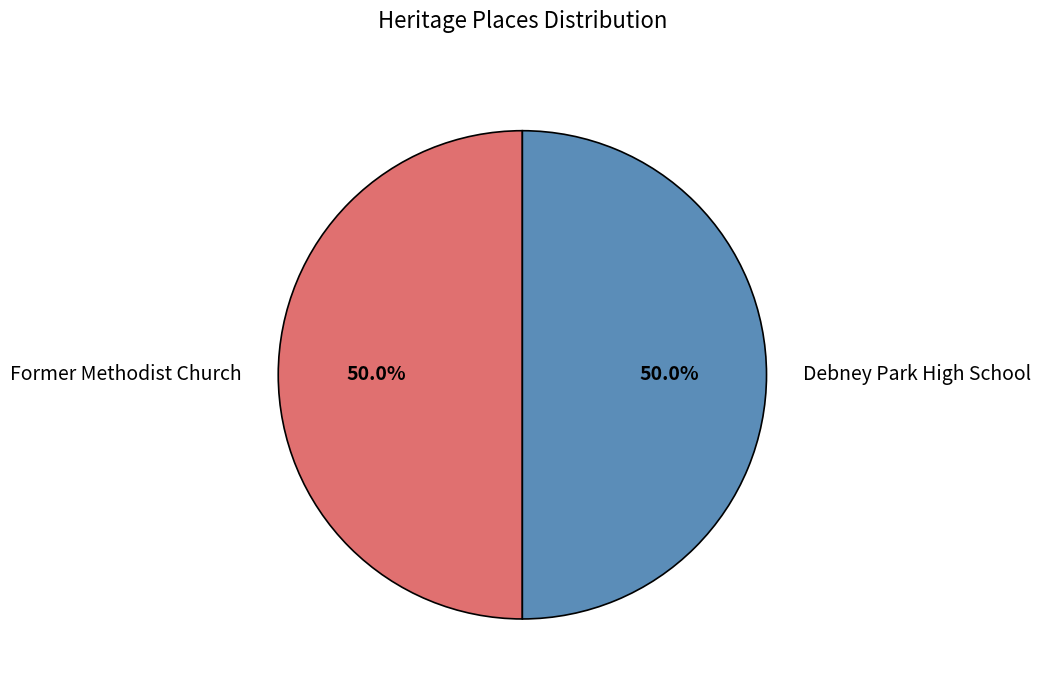

To the nearest percent, what percentage of the pie is Former Methodist Church?

50%